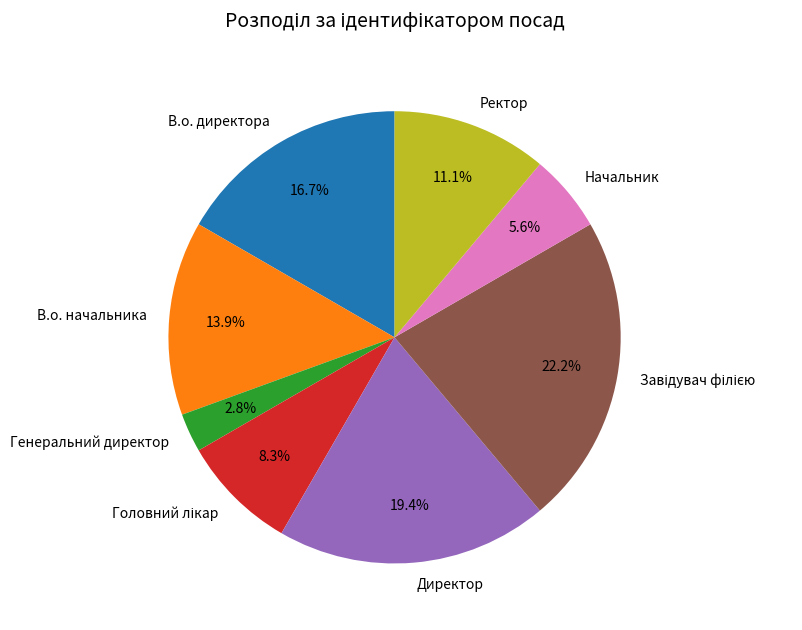

Does Начальник account for over 50% of the chart?

No